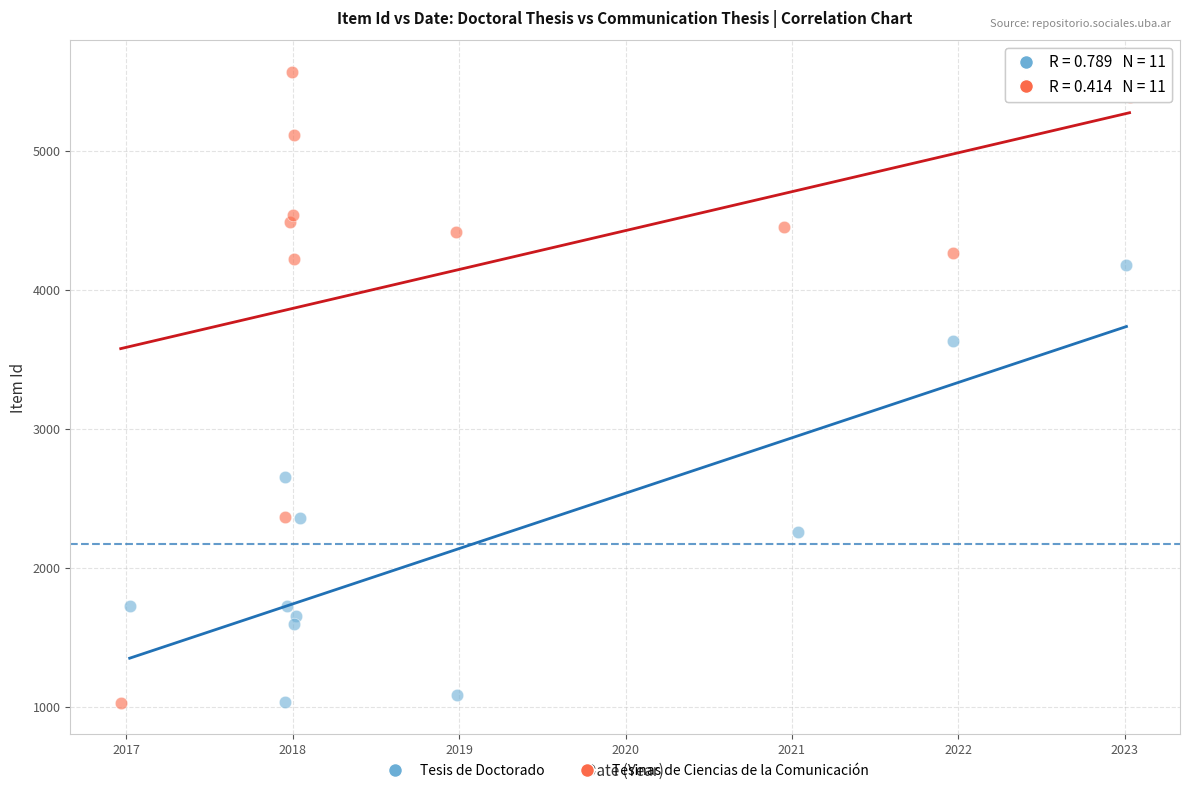

Which series has the widest spread of Y values?

Tesinas de Ciencias de la Comunicación